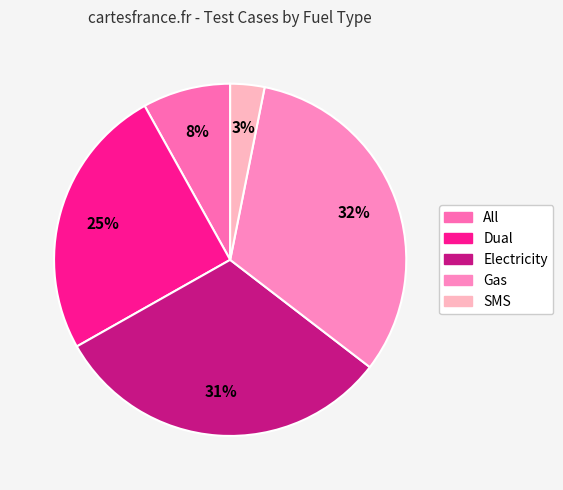

Approximately how many times larger is the value at Gas compared to Dual?

1.3